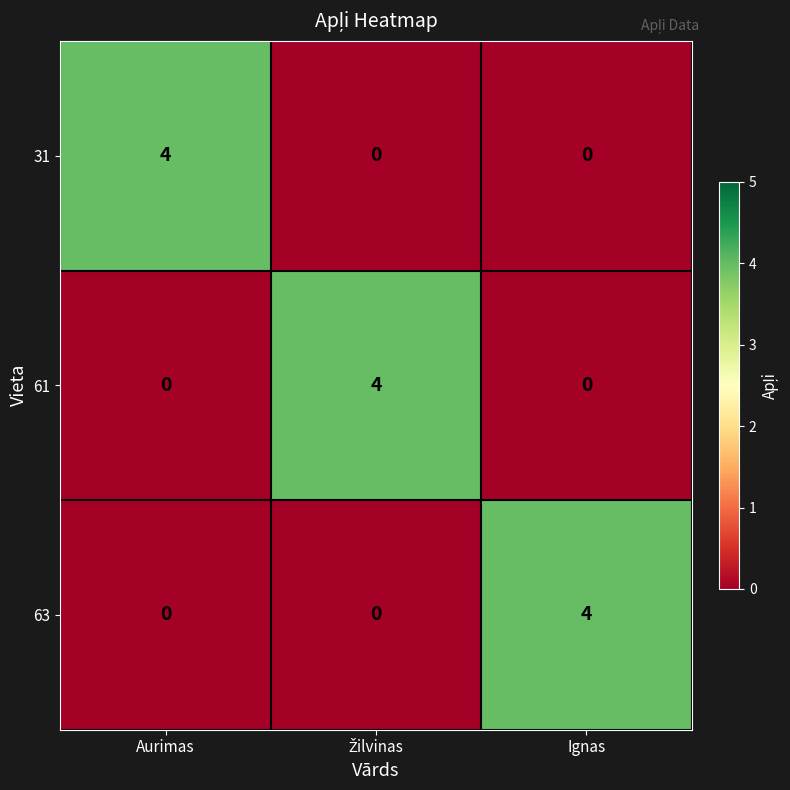

At how many categories does at least one series exceed 3?

3